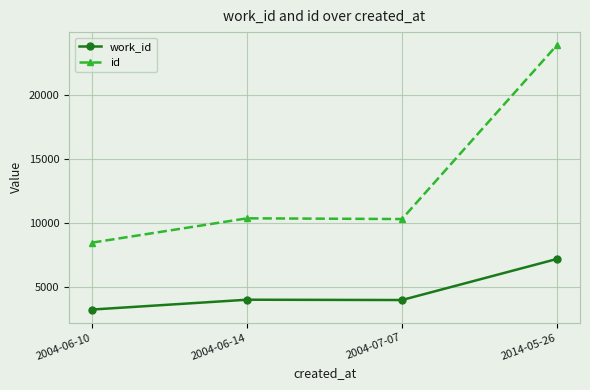

The value of id at 2004-07-07 is 10286. True or false?

True